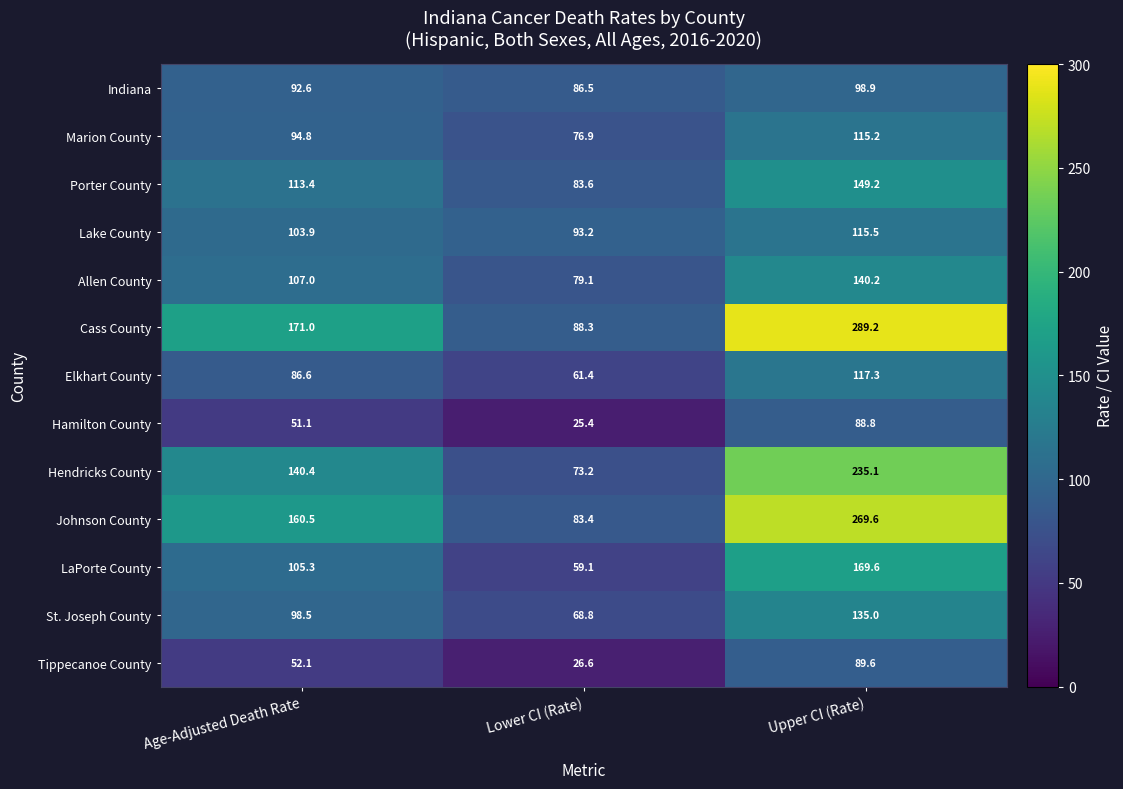

Where does the St. Joseph County series first go above 98?

Age-Adjusted Death Rate